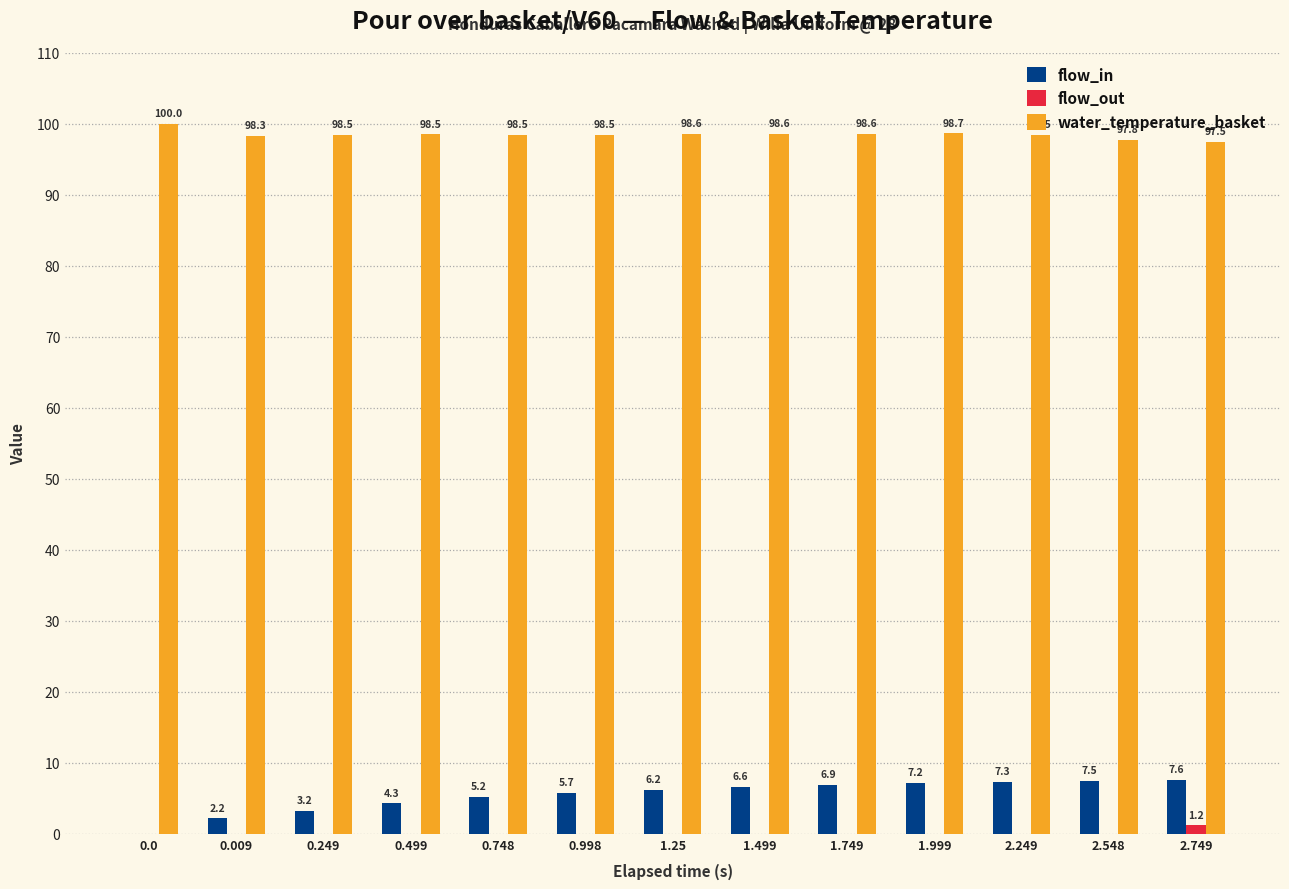

What is the sum of all flow_out values?

1.2